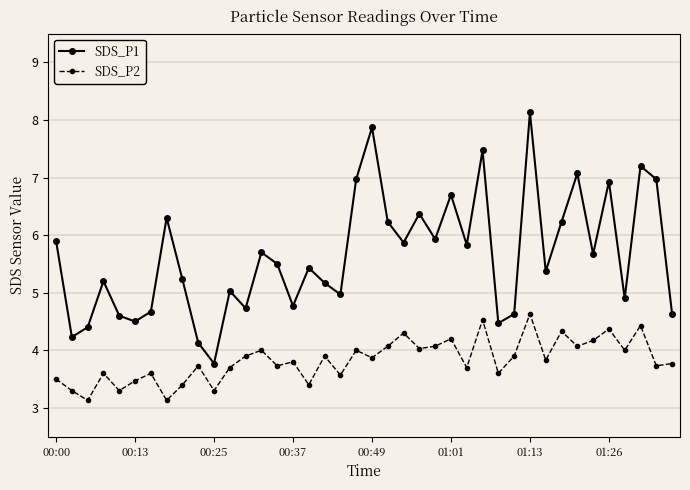

What is the value of the SDS_P2 point at the 3rd from the left?

3.1